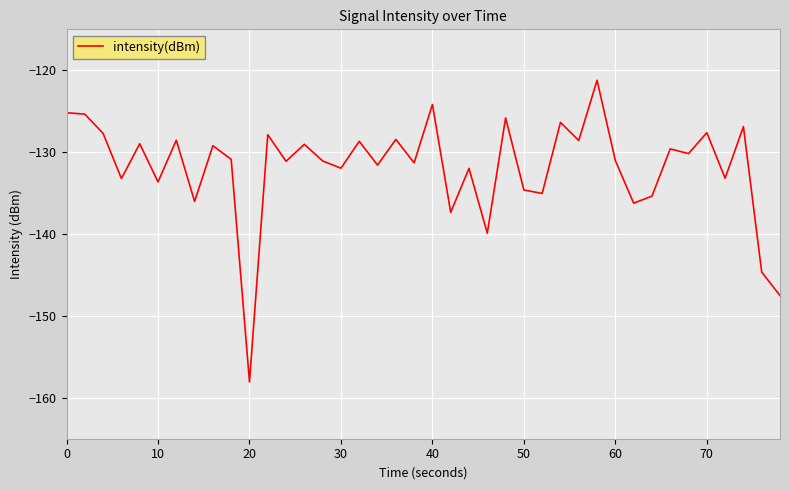

What is the greatest value displayed?

-121.2